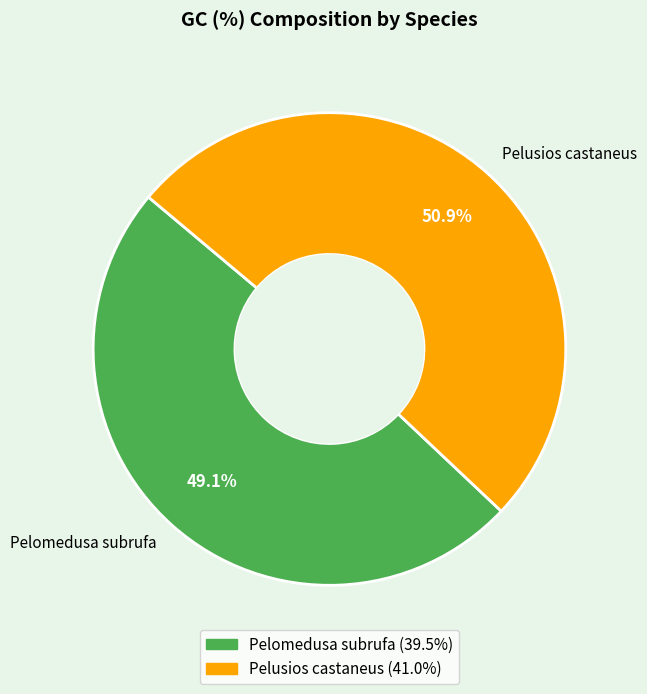

Which slice represents more than half of the pie?

Pelusios castaneus